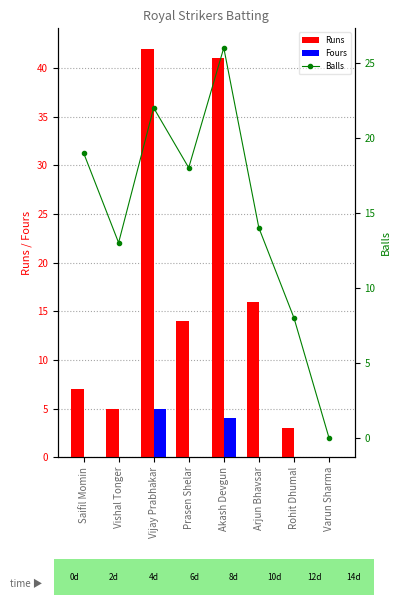

At which category is the sum across all series the highest?

Akash Devgun